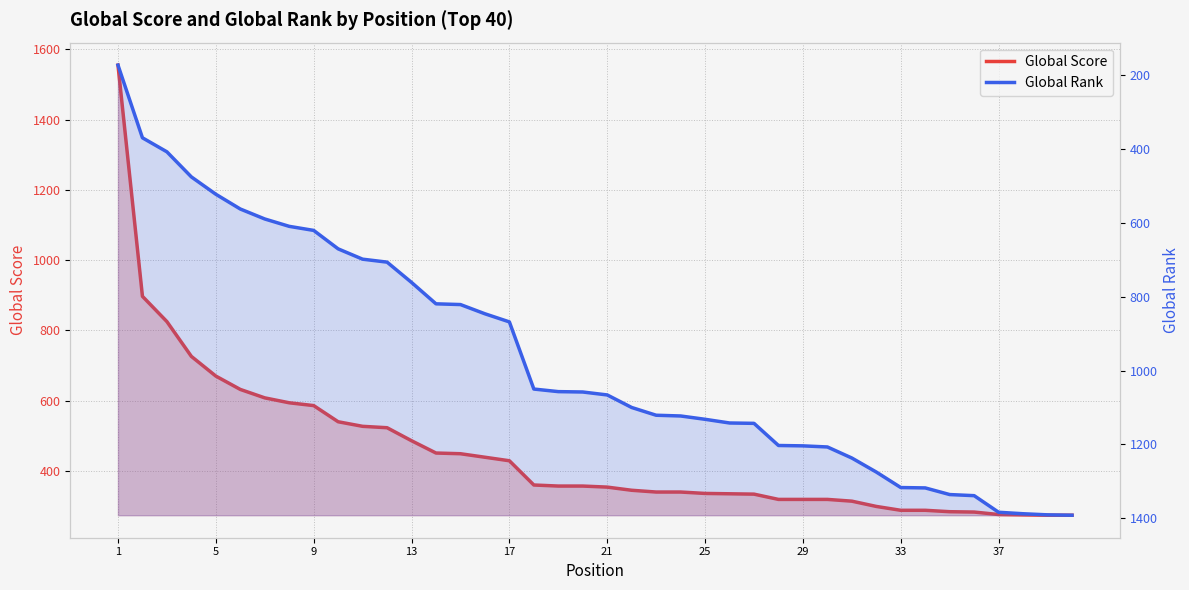

At how many categories does at least one series exceed 752?

31